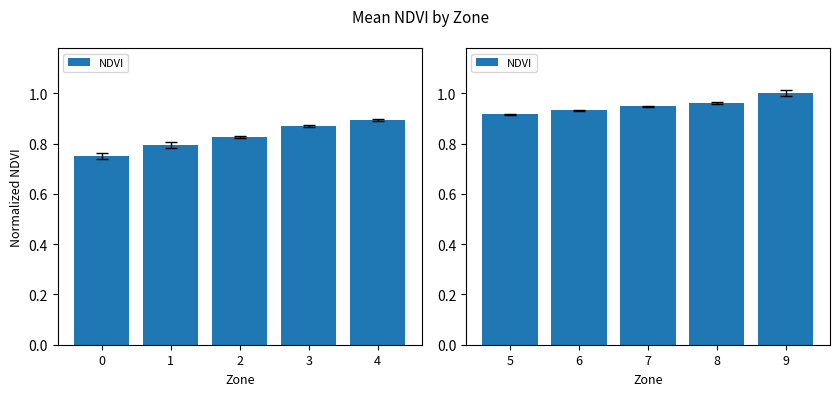

What is the value of the 5th bar from the left?

1.0